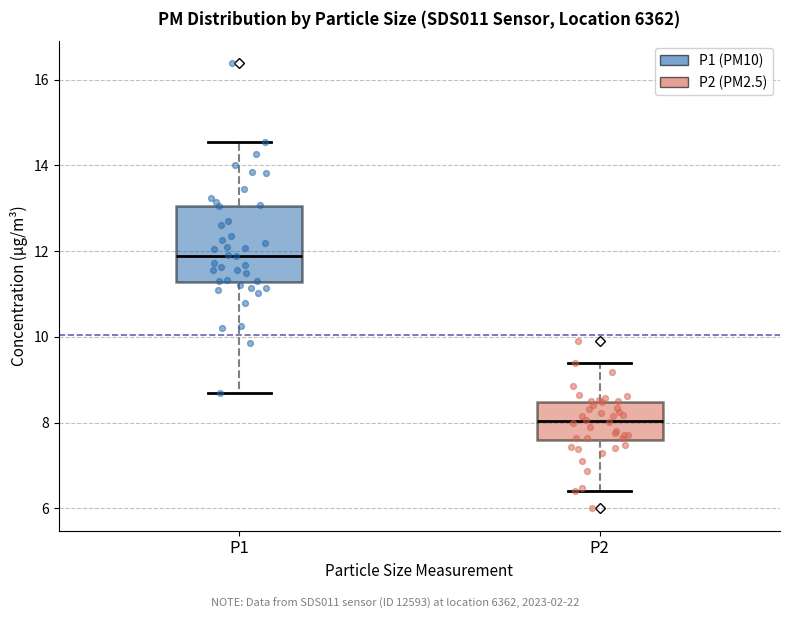

Reading left to right, transcribe this box plot: for each box, give where its median line is, the range the box spans, and where its two whiskers end, as read against the y-axis. The values are not printed on the chart, so give them approximately, as read against the axis.

P1: median 11.8, box 11.2 to 13.0, whiskers 8.6 to 14.6
P2: median 8.0, box 7.6 to 8.4, whiskers 6.4 to 9.4